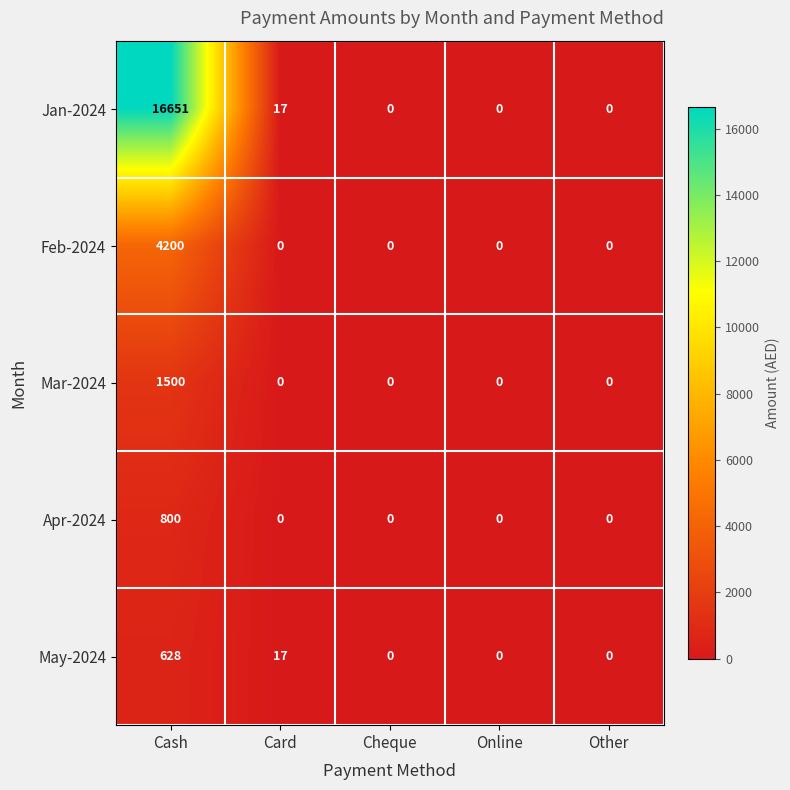

Reading left to right, extract all data points from this chart.

Jan-2024: 16651	17	0	0	0
Feb-2024: 4200	0	0	0	0
Mar-2024: 1500	0	0	0	0
Apr-2024: 800	0	0	0	0
May-2024: 628	17	0	0	0